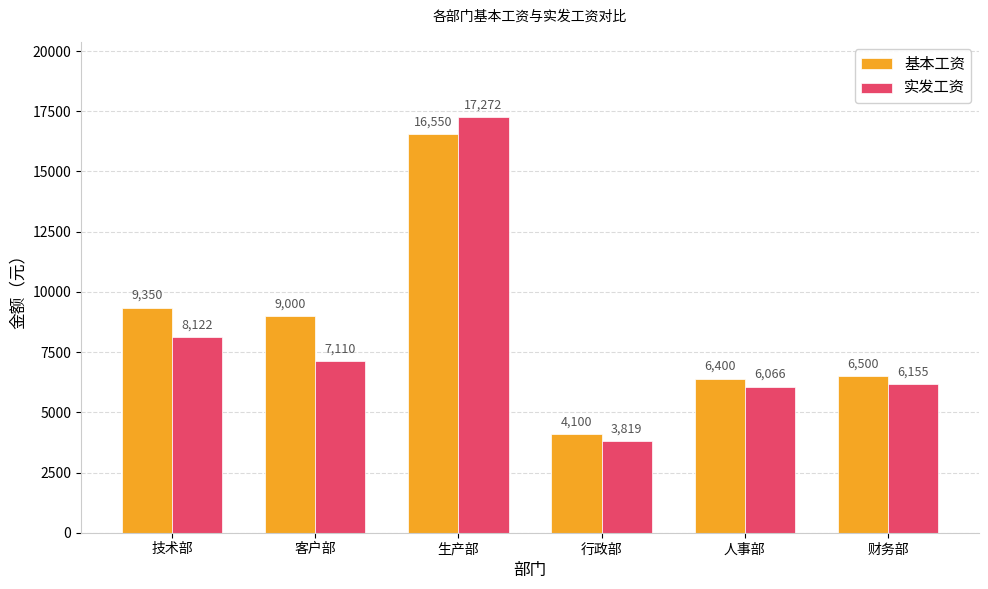

True or false: 实发工资 has a value of 10454.7 at 人事部.

False